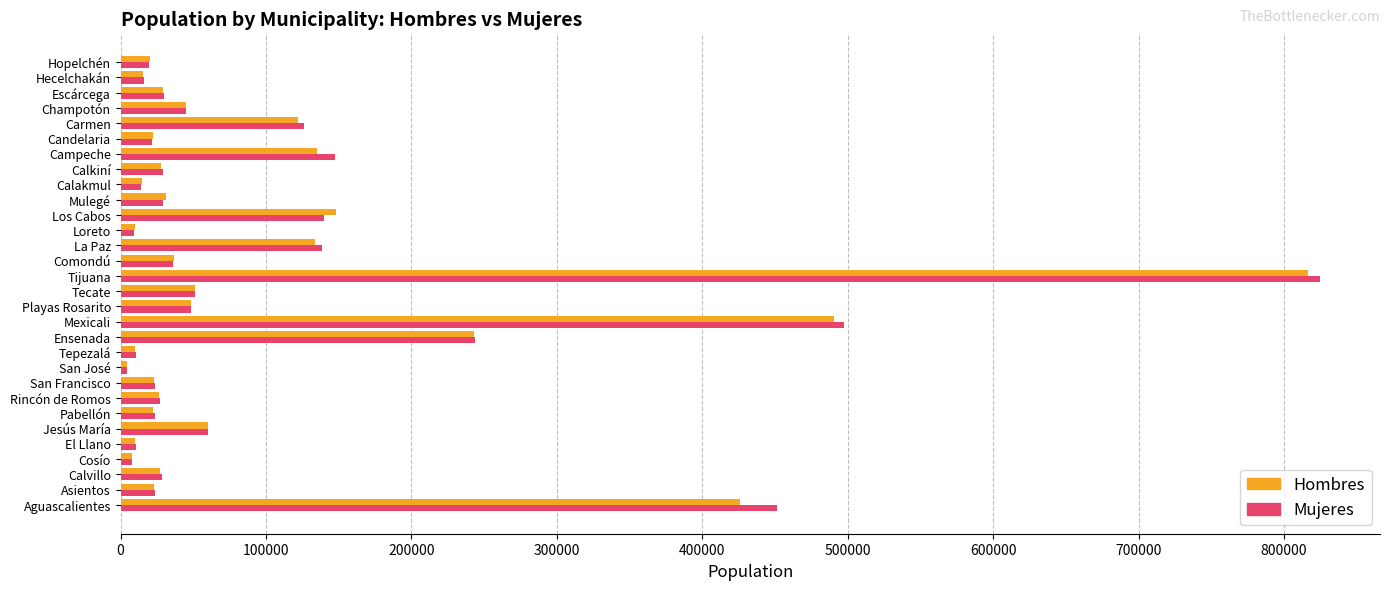

What is the difference between the Mujeres values at Asientos and Carmen?

102549